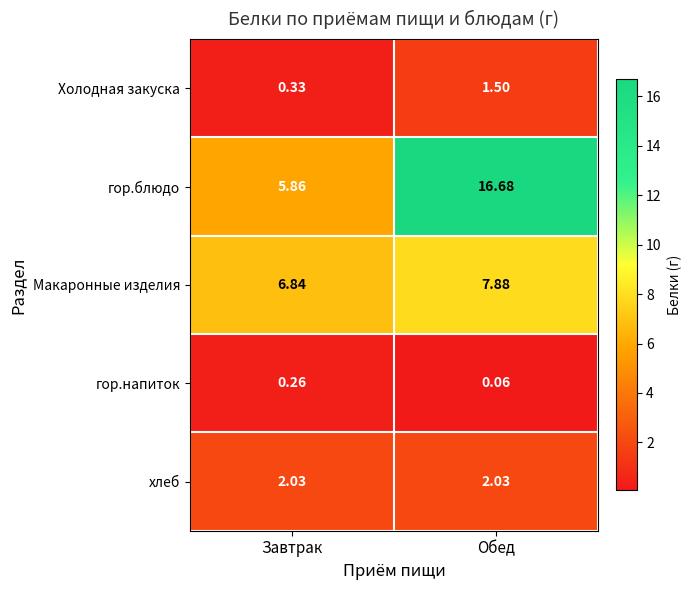

Between Завтрак and Обед, which series saw the biggest shift?

гор.блюдо